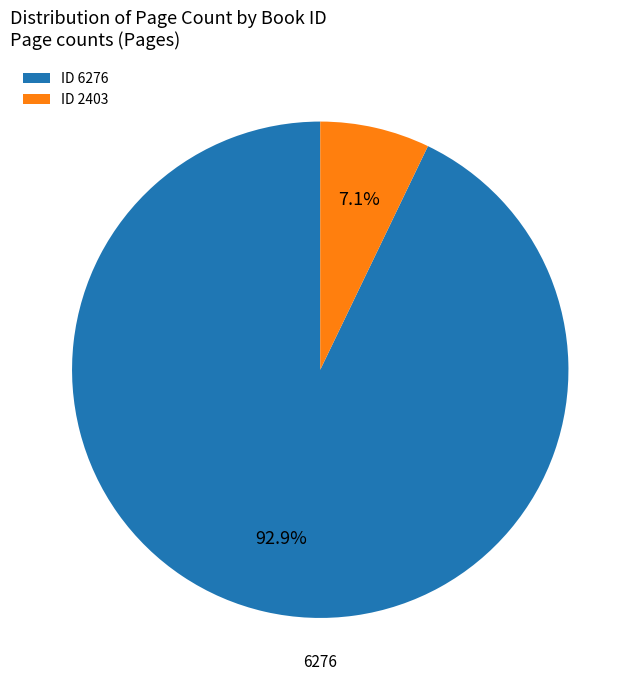

Does any single category account for the majority?

Yes